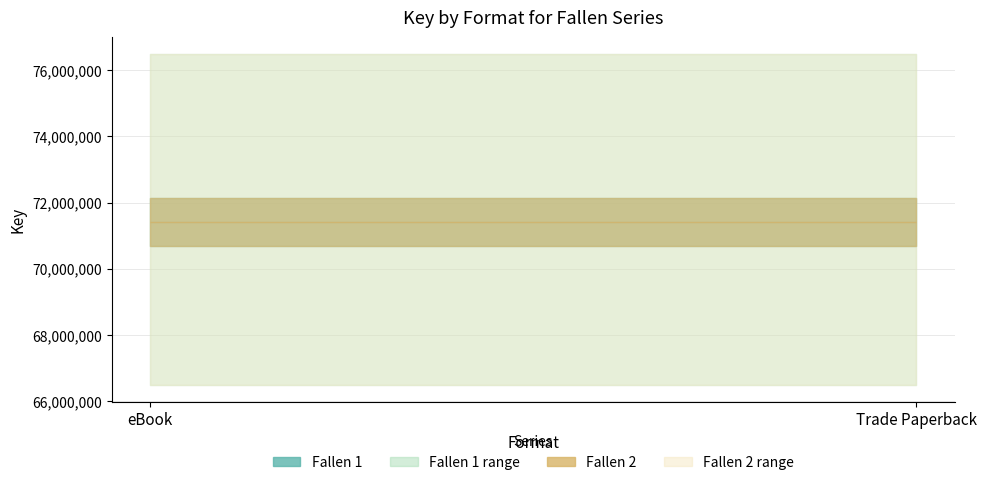

What is the maximum value for Fallen 2?

71412866